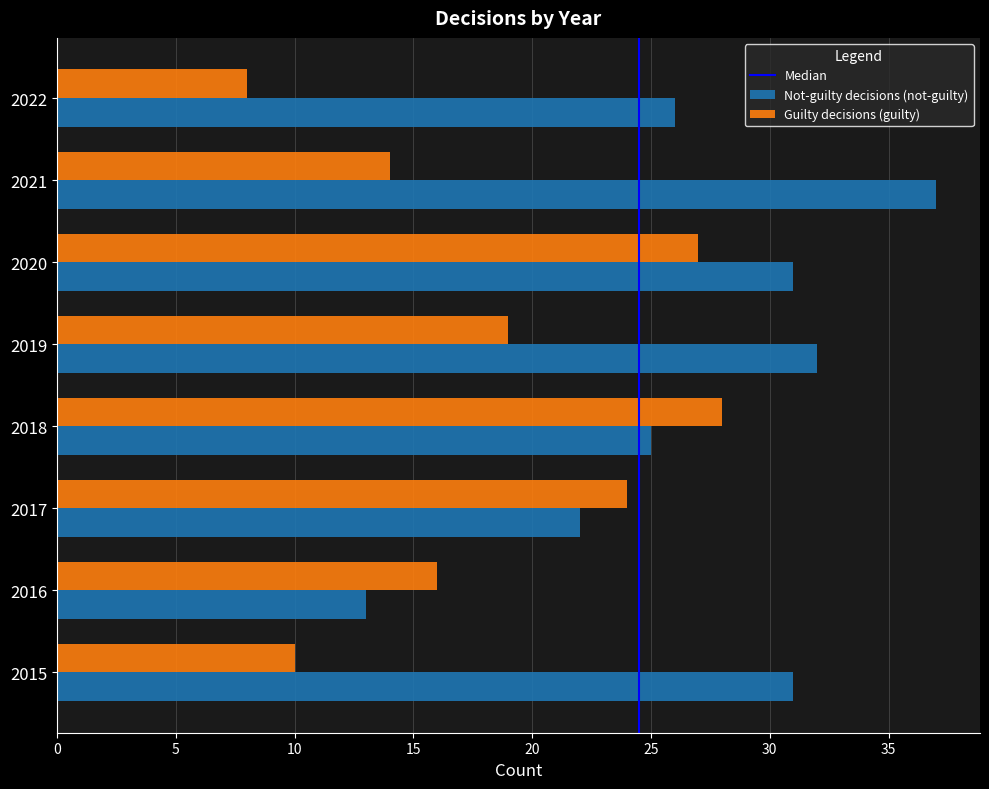

At which label is Guilty decisions (guilty) closest to 18?

2019